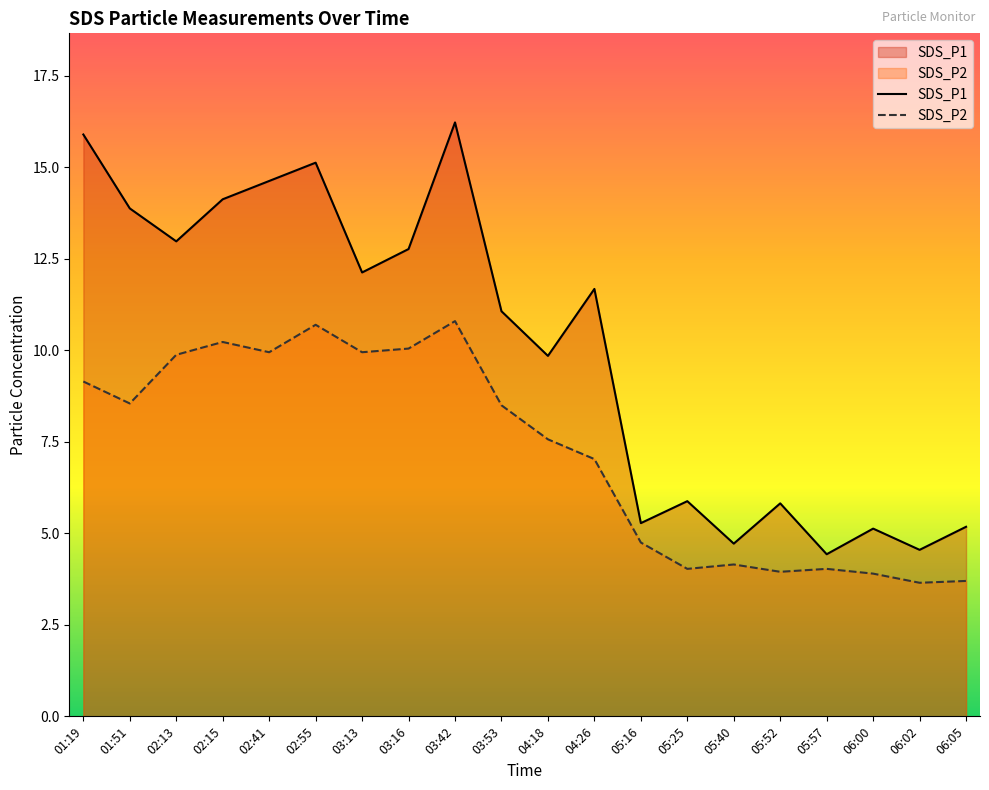

What is the difference between the highest and lowest values at 05:40?

0.6